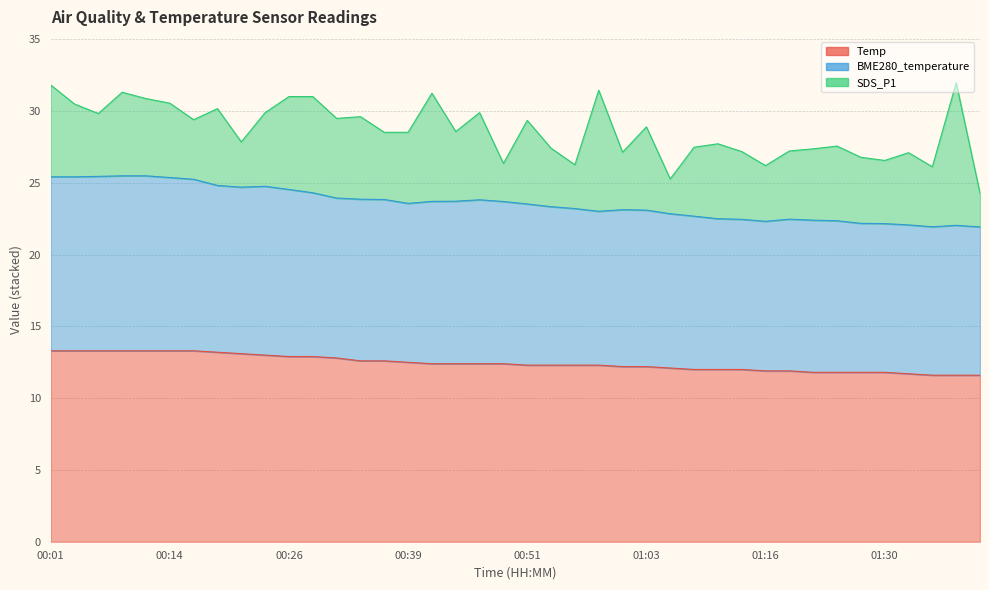

What is the value of the BME280_temperature point at the 22nd from the left?

23.3